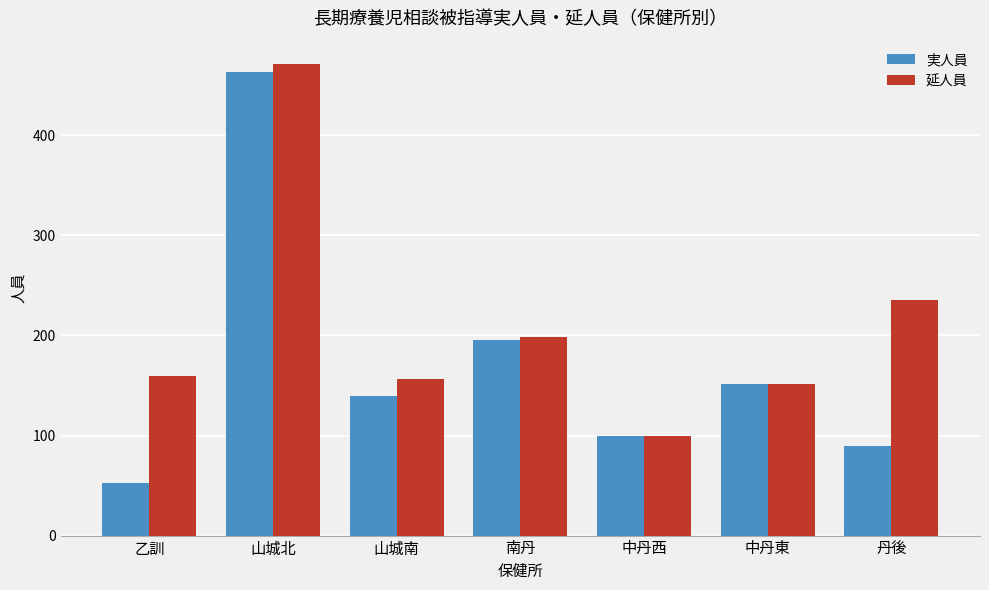

At which label does 実人員 first exceed 139?

山城北